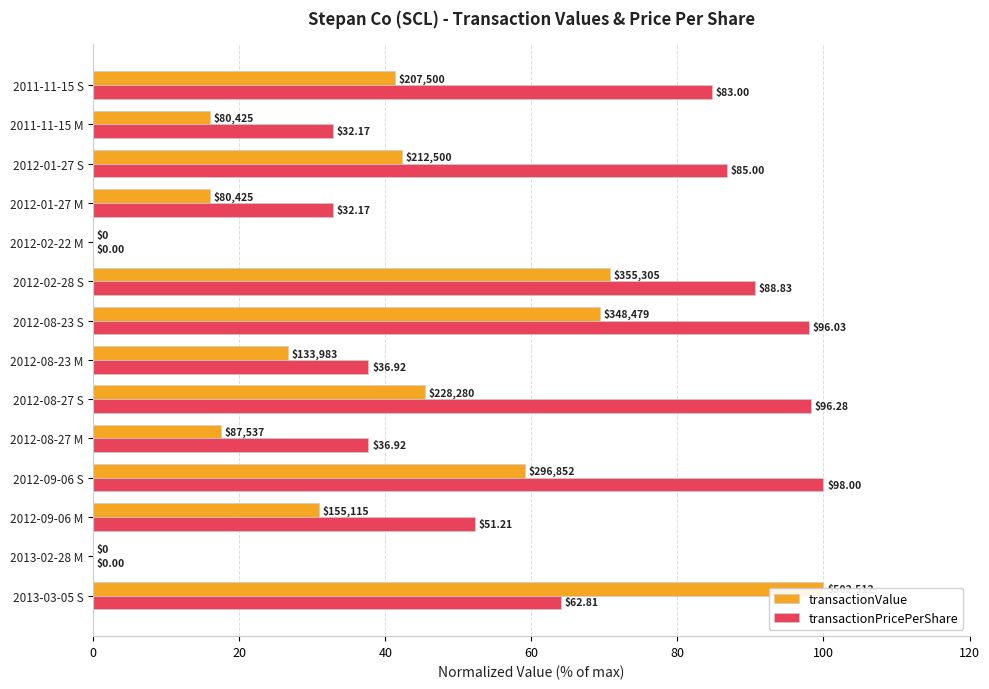

What are all the series names shown in the legend?

transactionValue, transactionPricePerShare